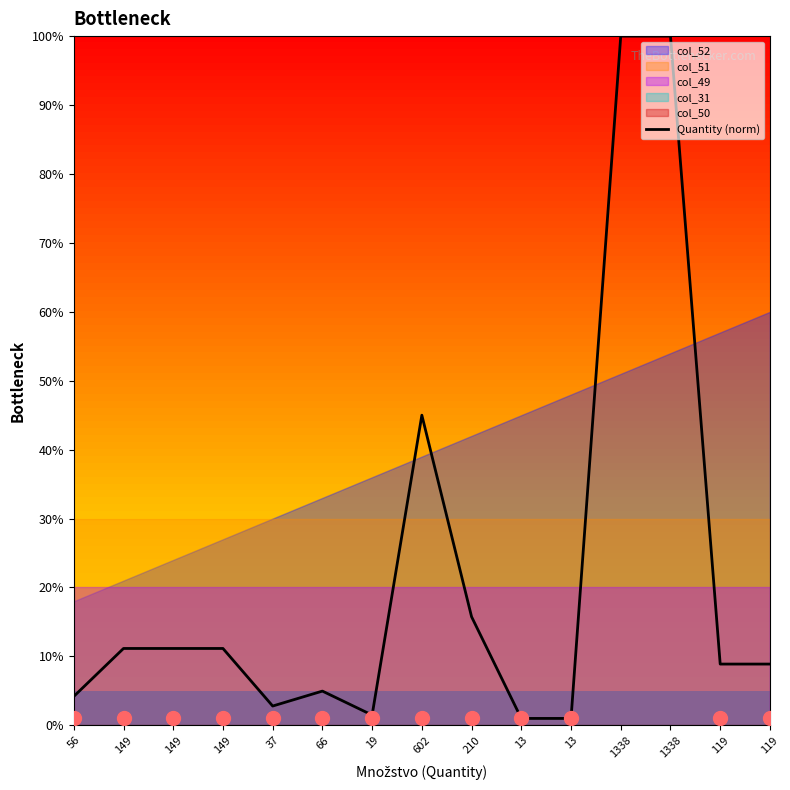

Approximately how many times larger is the value at 1338 compared to 13?

99.9